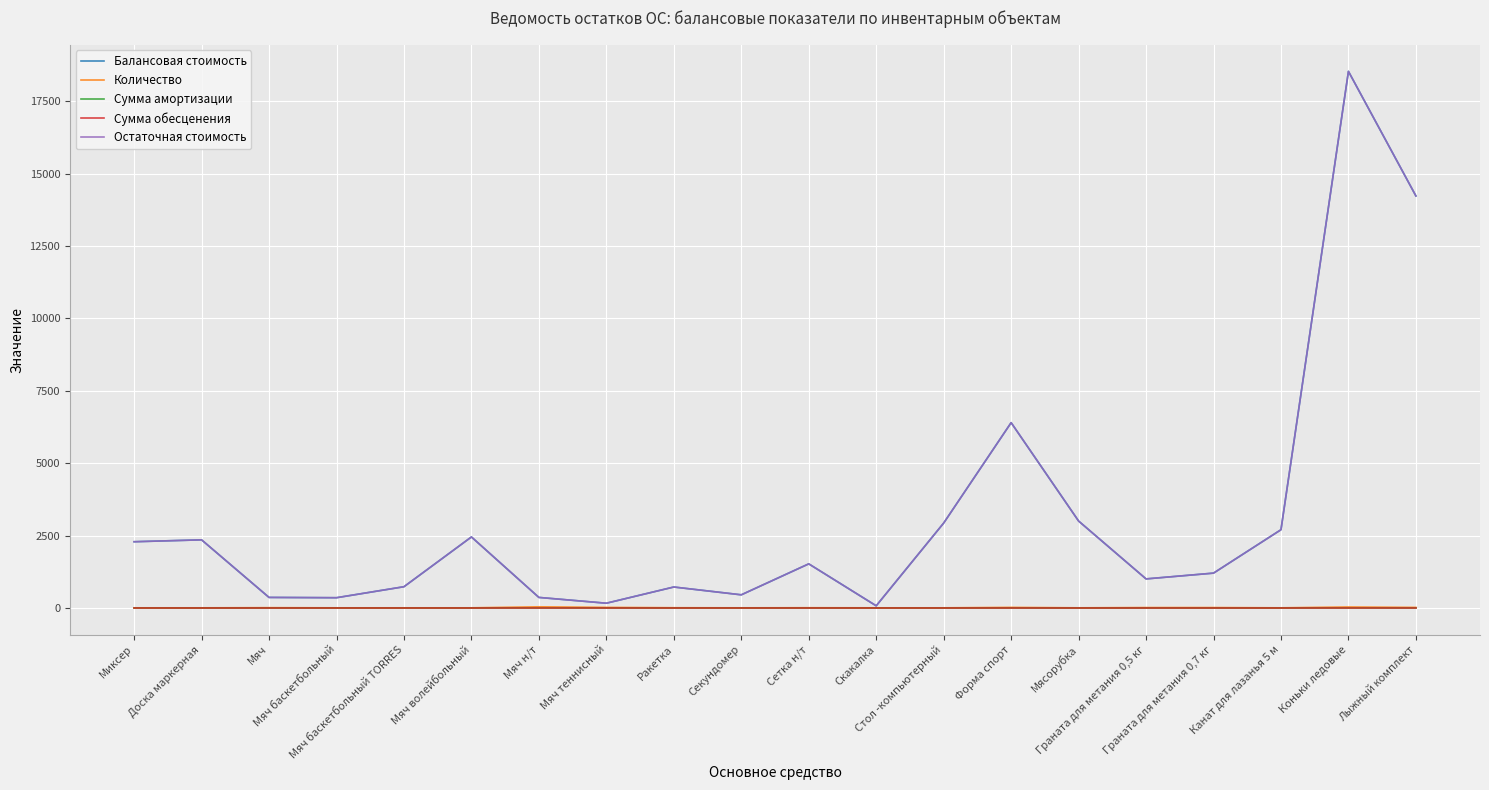

At how many categories does at least one series exceed 18323?

1